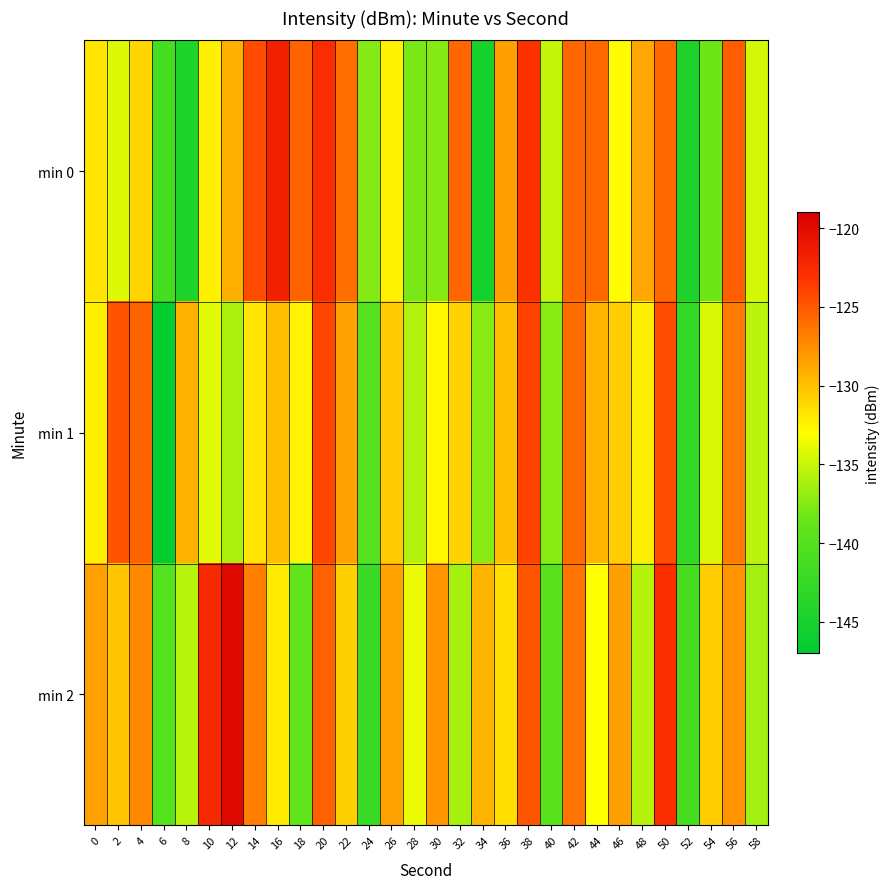

Rank the series by their average value, from highest to lowest.

min 2, min 0, min 1